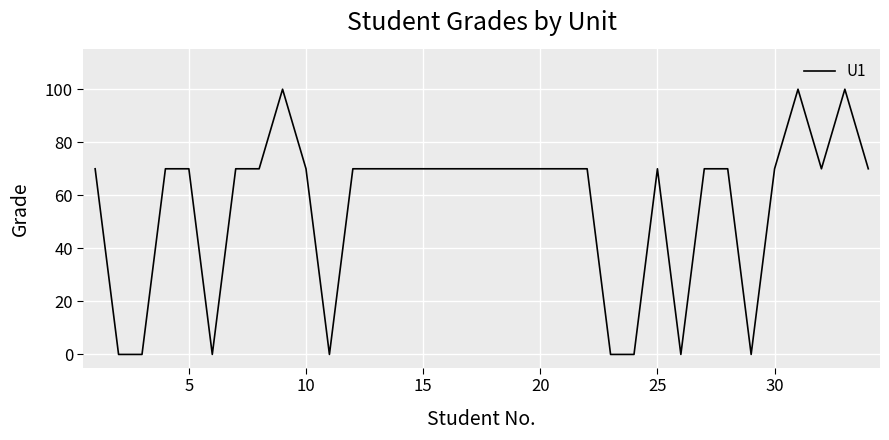

The chart shows a value of 95 at 20. True or false?

False